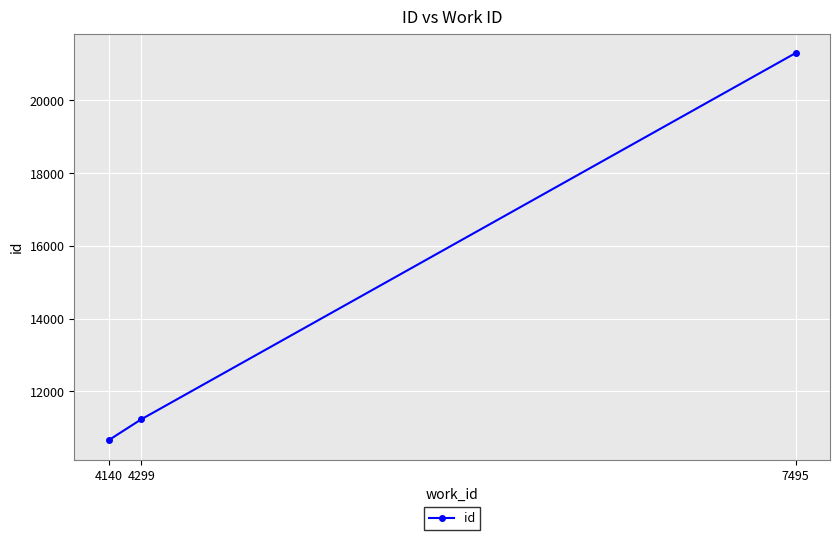

List the labels in order of value, smallest first.

4140, 4299, 7495